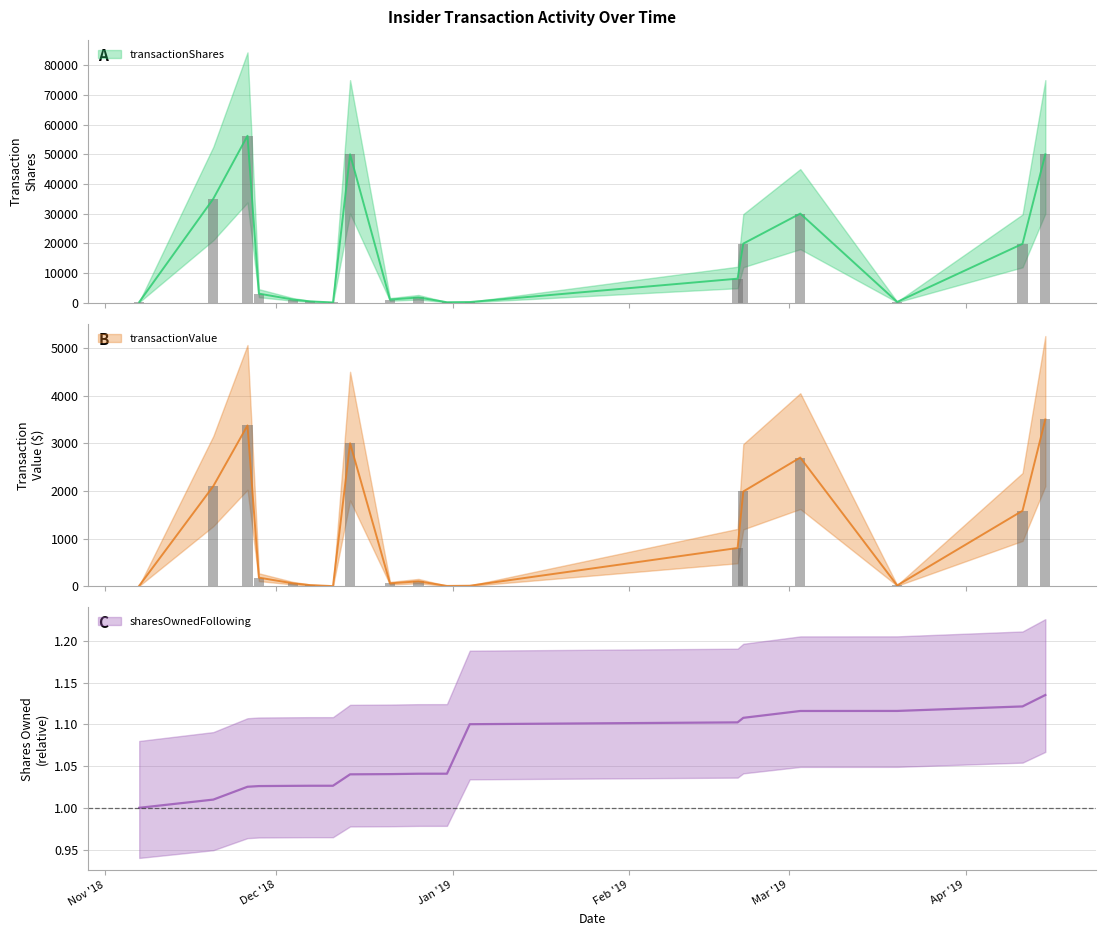

At which category is the sum across all series the highest?

2018-11-26